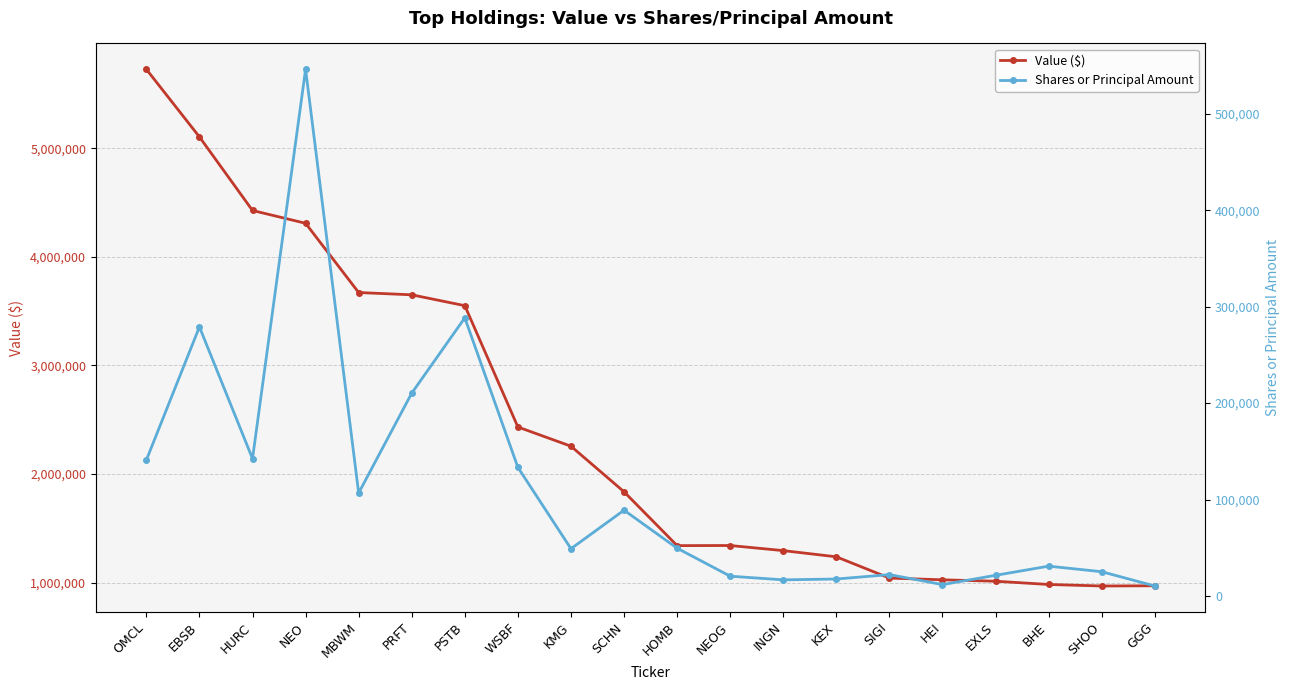

Reading right to left, extract all data points from this chart.

Value ($): GGG=970000	SHOO=968000	BHE=982000	EXLS=1012000	HEI=1025000	SIGI=1041000	KEX=1237000	INGN=1294000	NEOG=1341000	HOMB=1340000	SCHN=1836000	KMG=2256000	WSBF=2433000	PSTB=3551000	PRFT=3651000	MBWM=3672000	NEO=4310000	HURC=4428000	EBSB=5106000	OMCL=5729000
Shares or Principal Amount: GGG=10305	SHOO=25121	BHE=30881	EXLS=21381	HEI=11760	SIGI=22097	KEX=17545	INGN=16687	NEOG=20465	HOMB=49510	SCHN=88930	KMG=48990	WSBF=133340	PSTB=288479	PRFT=210343	MBWM=106750	NEO=546303	HURC=142401	EBSB=279064	OMCL=140958